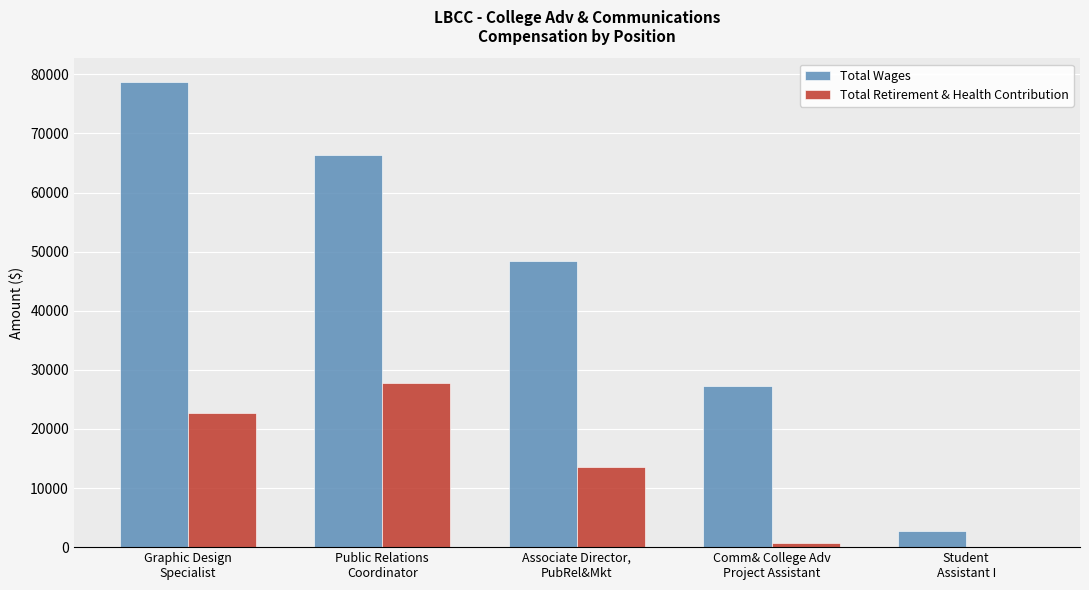

Reading left to right, what are all the values shown in this chart?

Total Wages: Graphic Design
Specialist=78778	Public Relations
Coordinator=66341	Associate Director,
PubRel&Mkt=48354	Comm& College Adv
Project Assistant=27299	Student
Assistant I=2777
Total Retirement & Health Contribution: Graphic Design
Specialist=22632	Public Relations
Coordinator=27740	Associate Director,
PubRel&Mkt=13521	Comm& College Adv
Project Assistant=784	Student
Assistant I=0